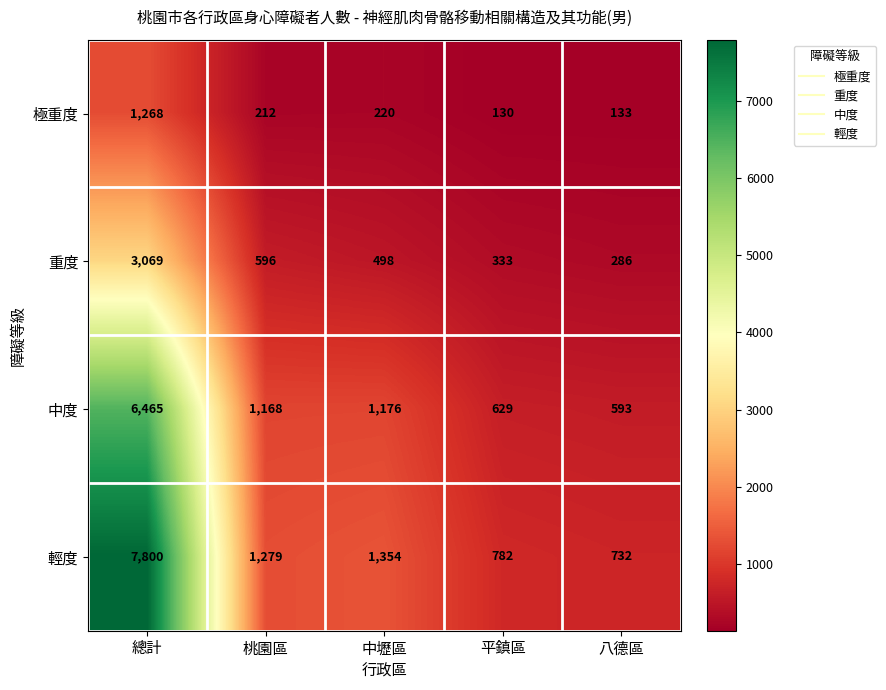

Which label corresponds to the largest value in the chart?

總計